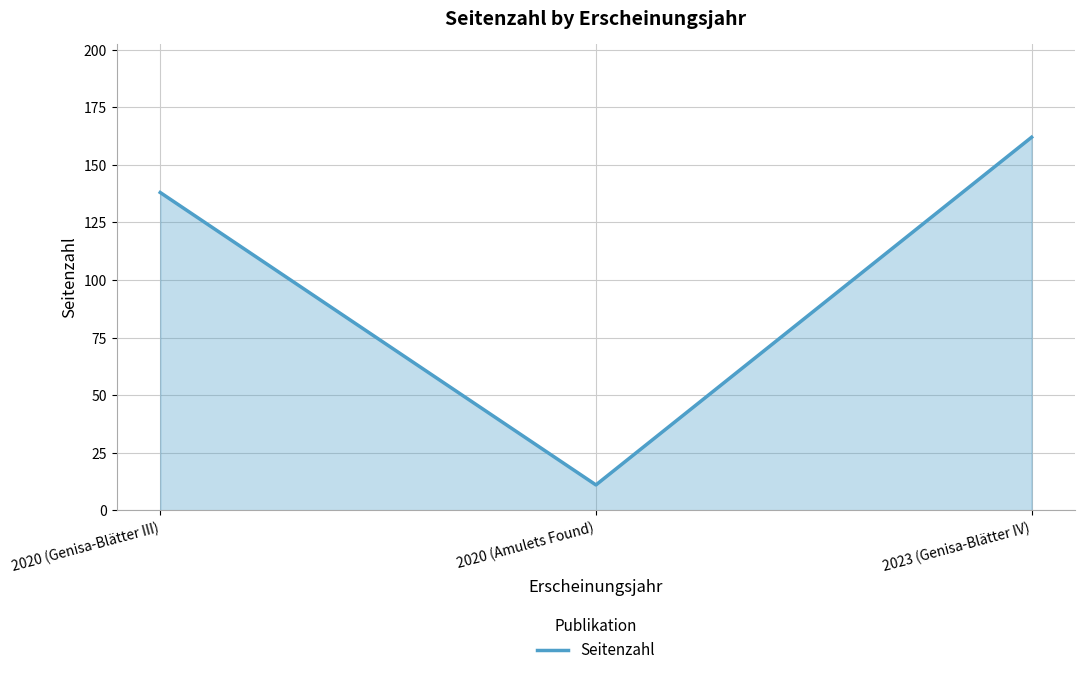

Count the number of data series in this chart.

1